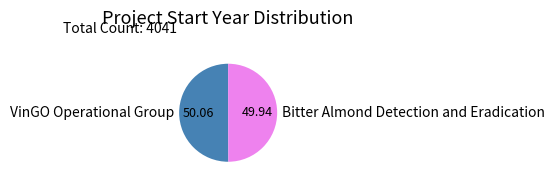

Is the sum of Bitter Almond Detection and Eradication and VinGO Operational Group greater than half?

Yes